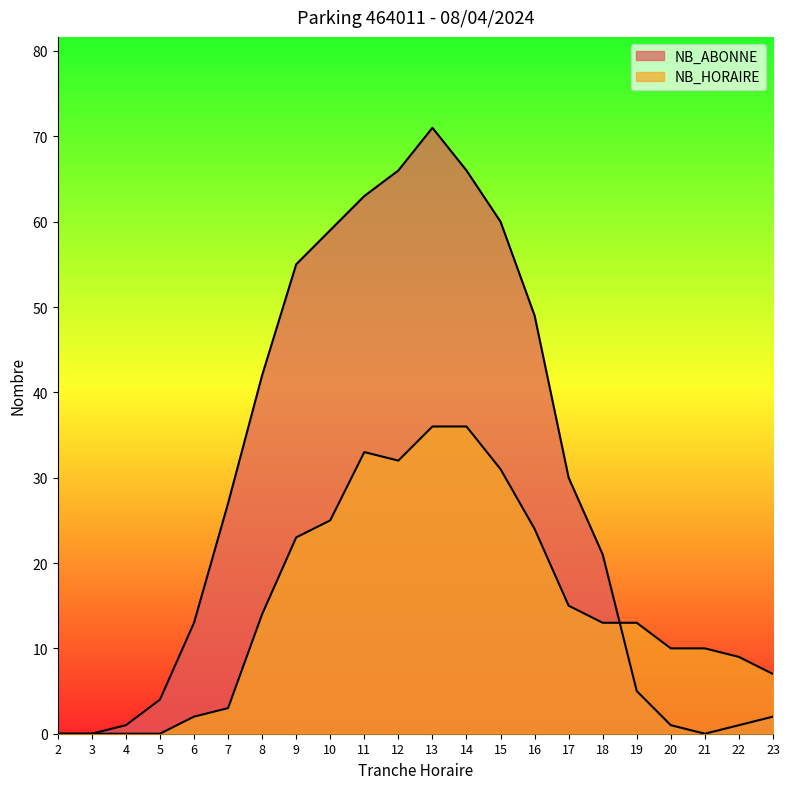

At 4, list the series in order from smallest to largest.

NB_HORAIRE, NB_ABONNE